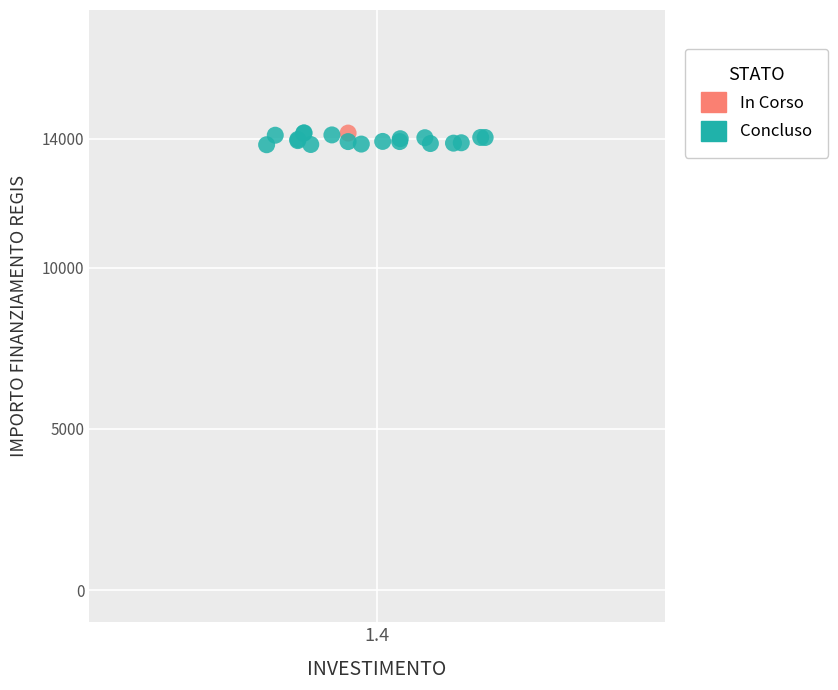

What are all the series names shown in the legend?

In Corso, Concluso